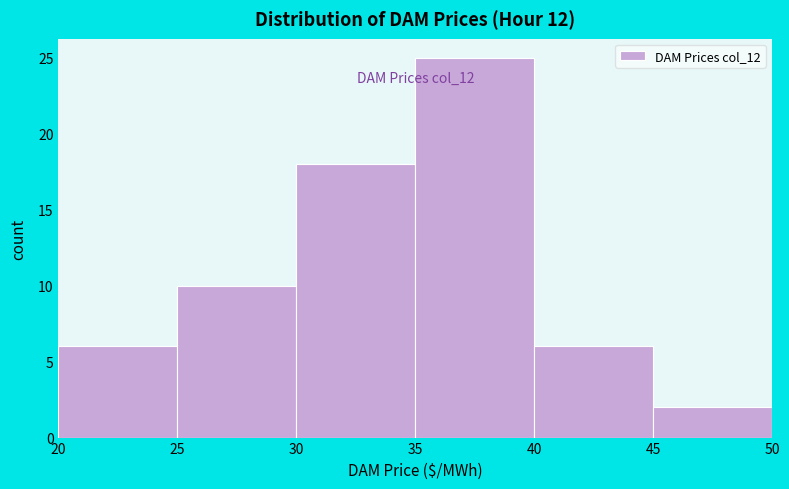

Which range on the x-axis has the tallest bar?

35 to 40